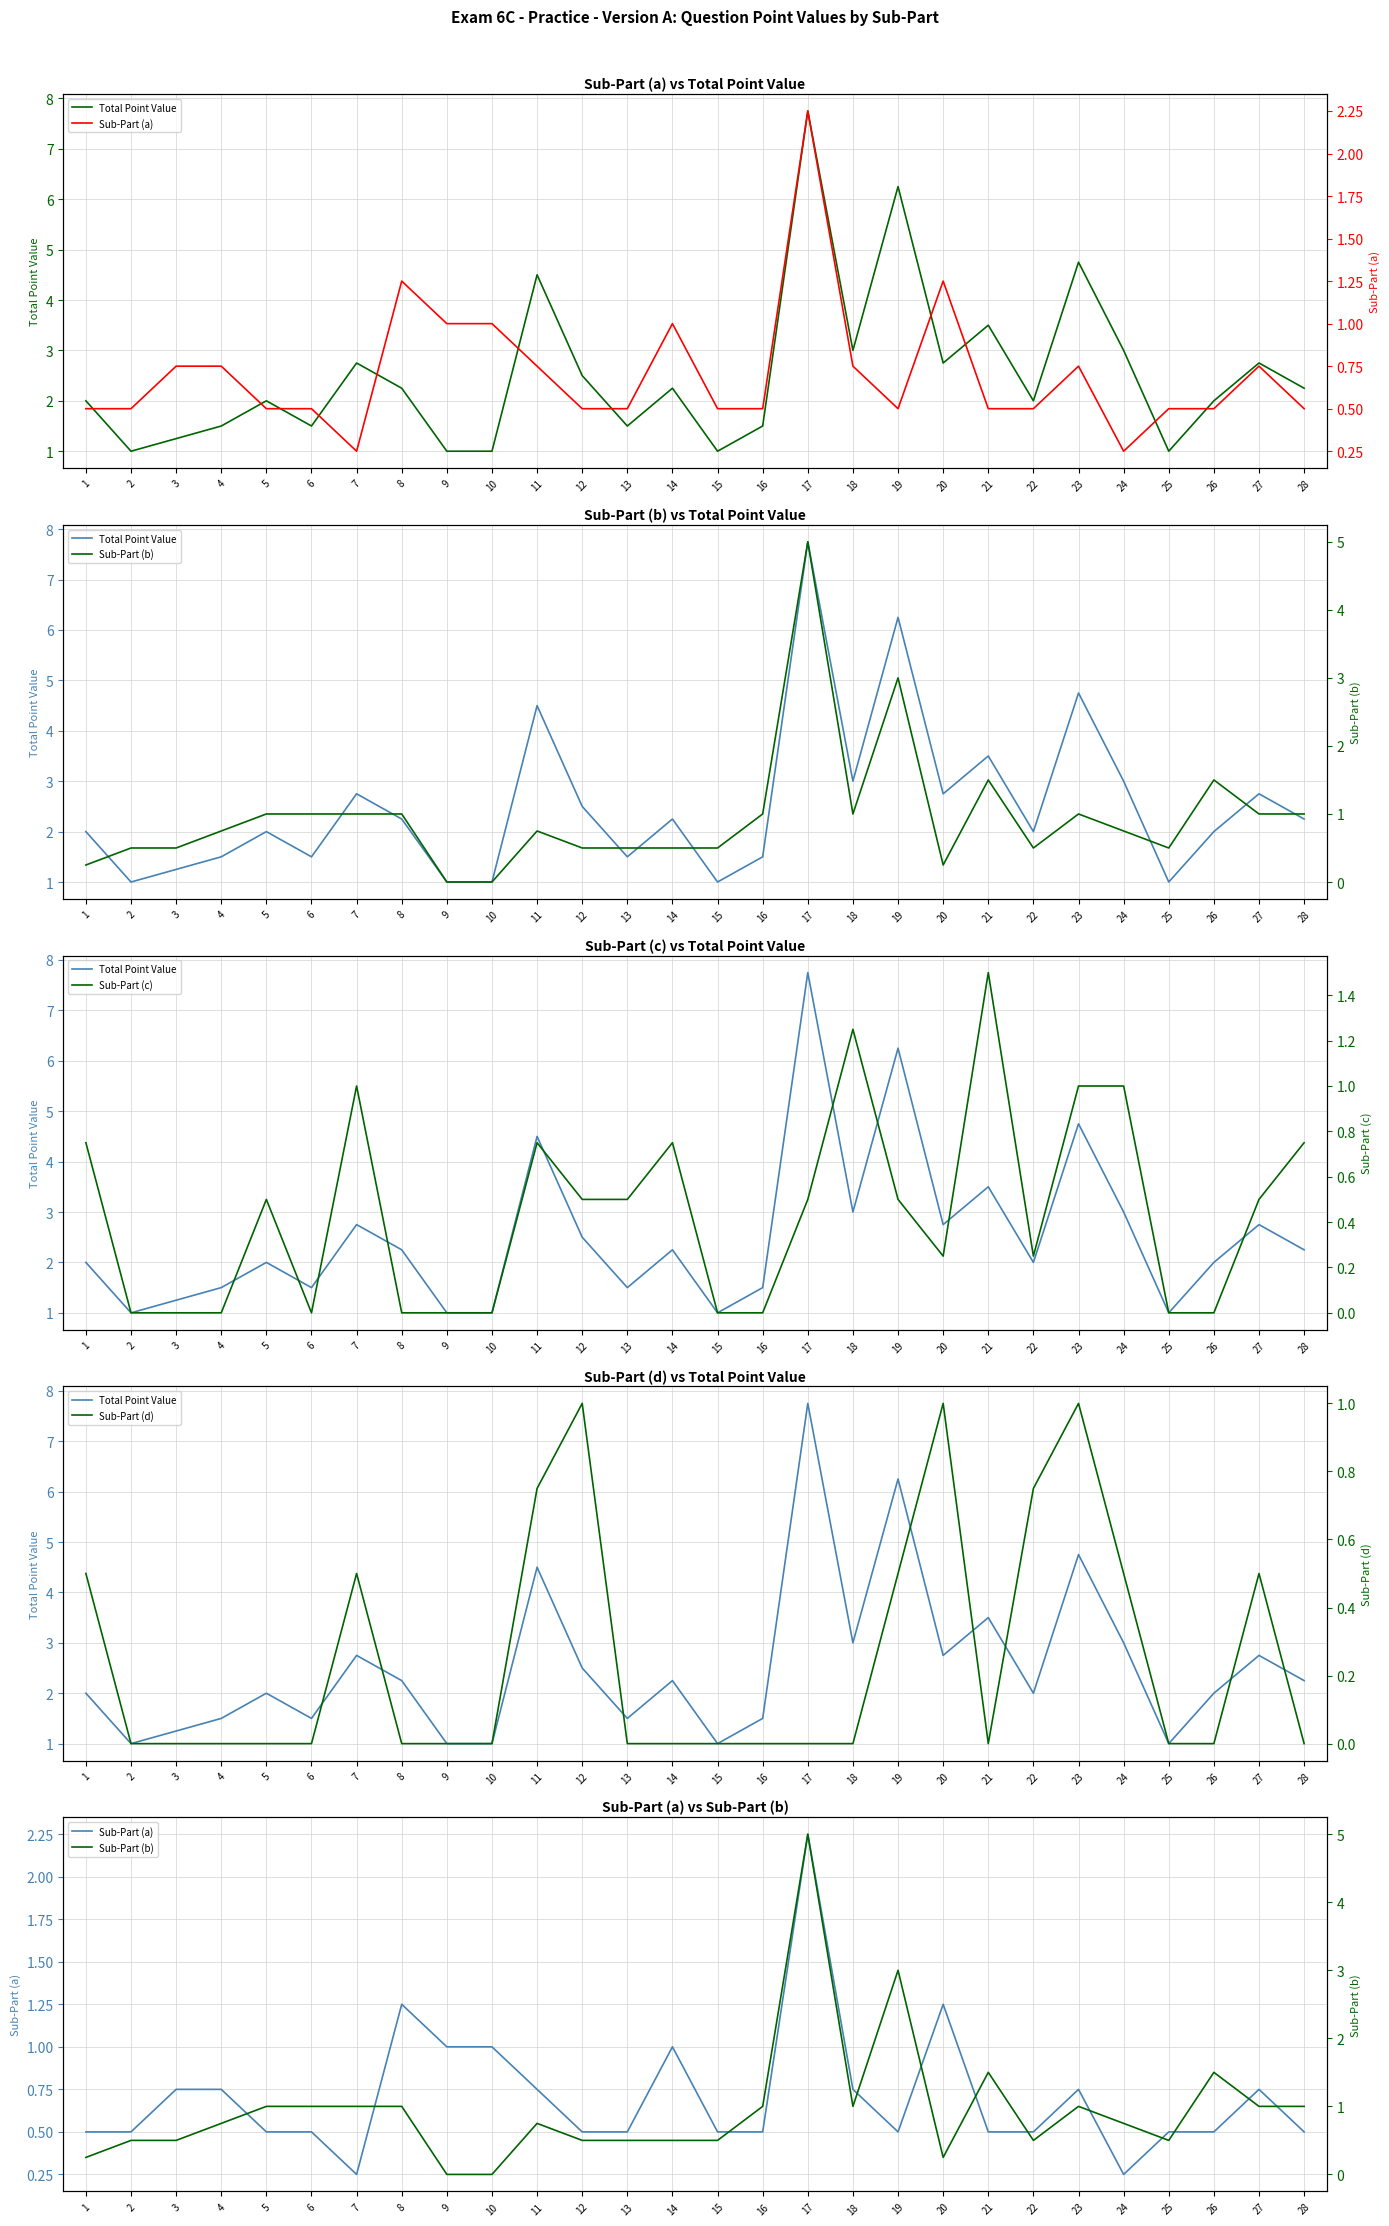

What is the sum of all Total Point Value values?

70.5